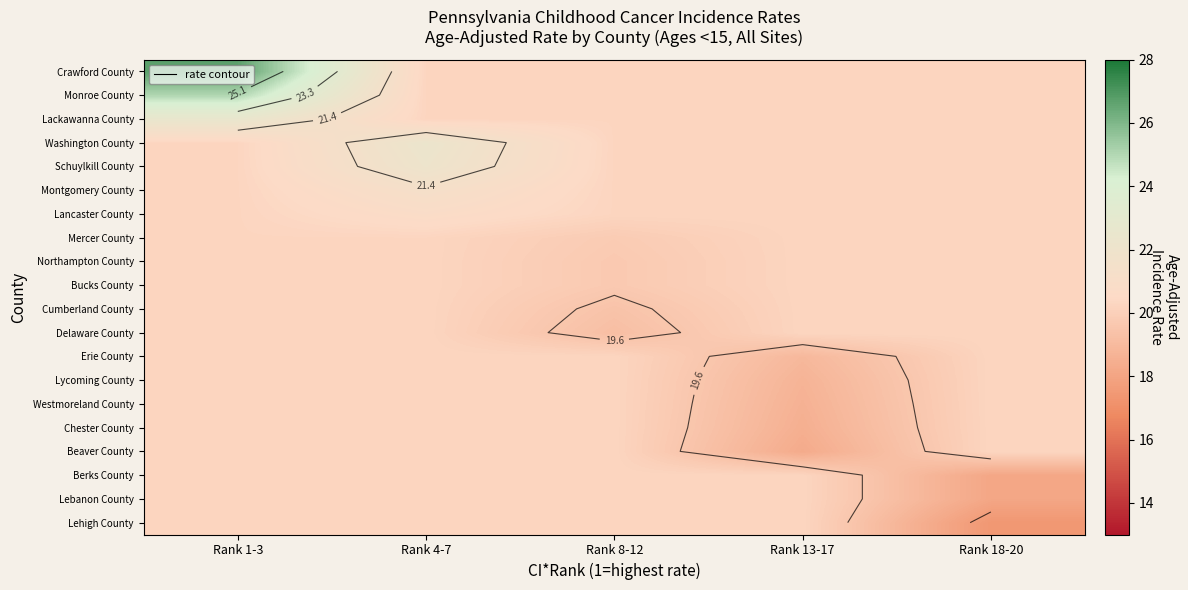

What is the difference between the highest and lowest values at Rank 4-7?

2.0